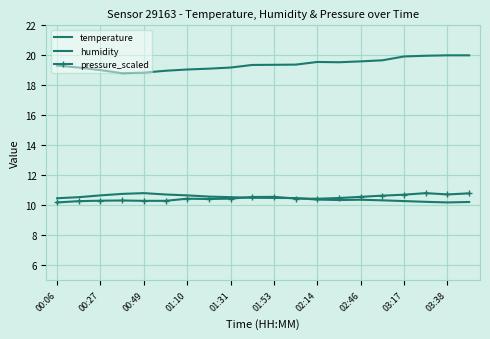

What is the label of the 8th point from the left?

02:46